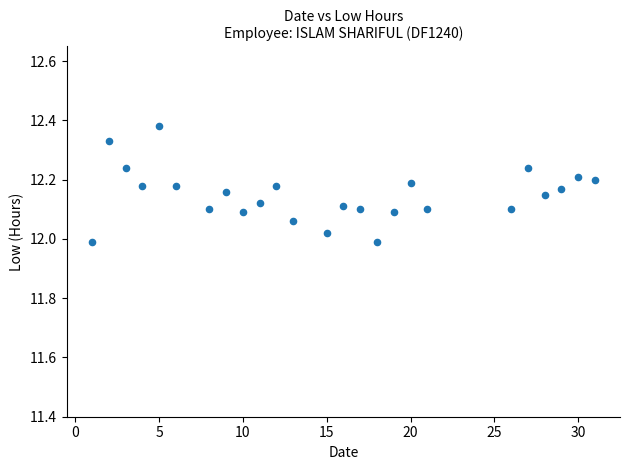

What is the range of X values (max minus min)?

30.0